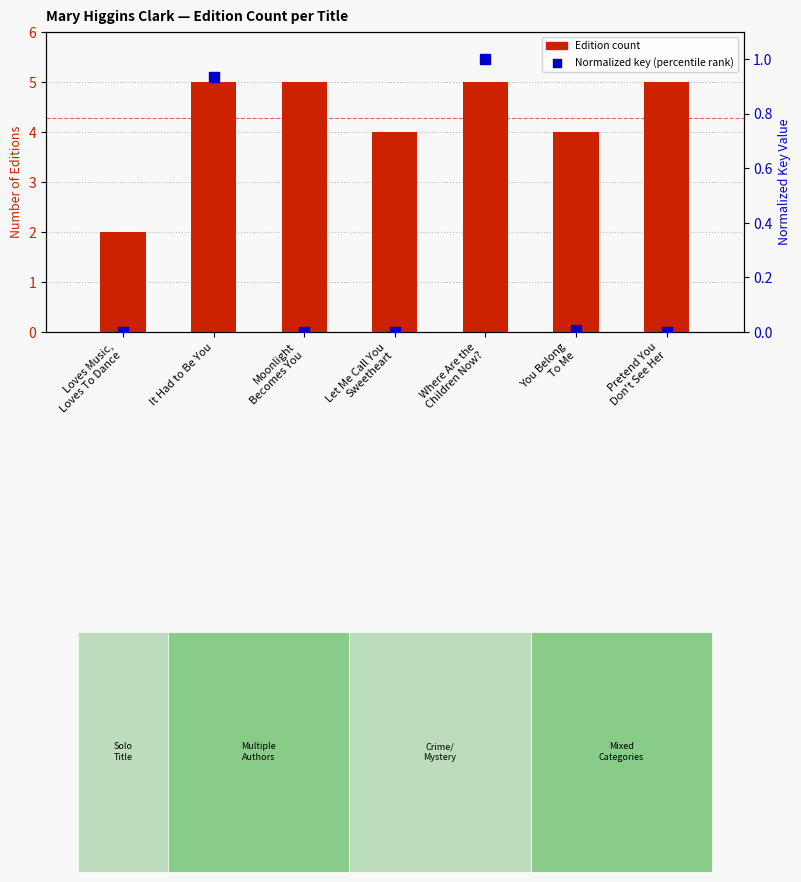

Which series contains the highest Y value?

Edition count